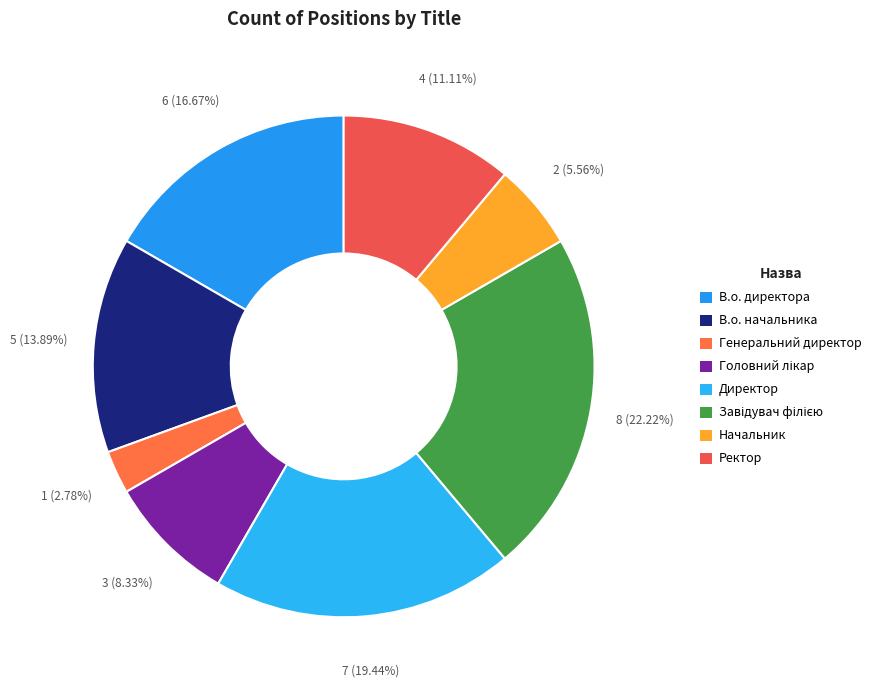

To the nearest percent, what percentage of the pie is Генеральний директор?

3%